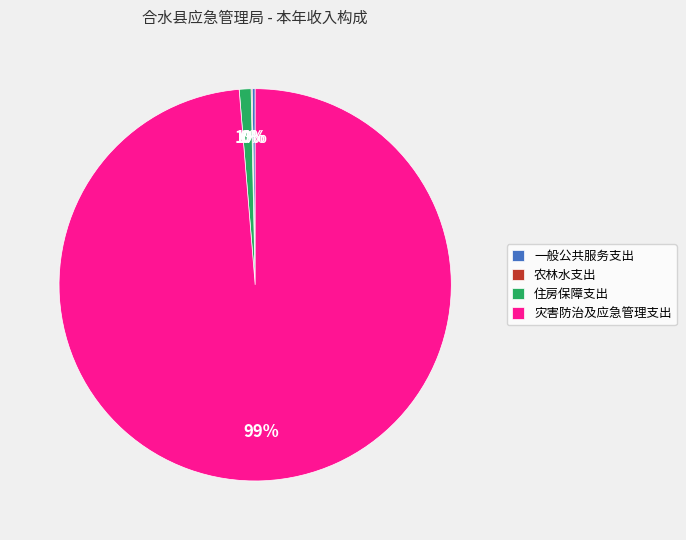

Which slice is the largest?

灾害防治及应急管理支出